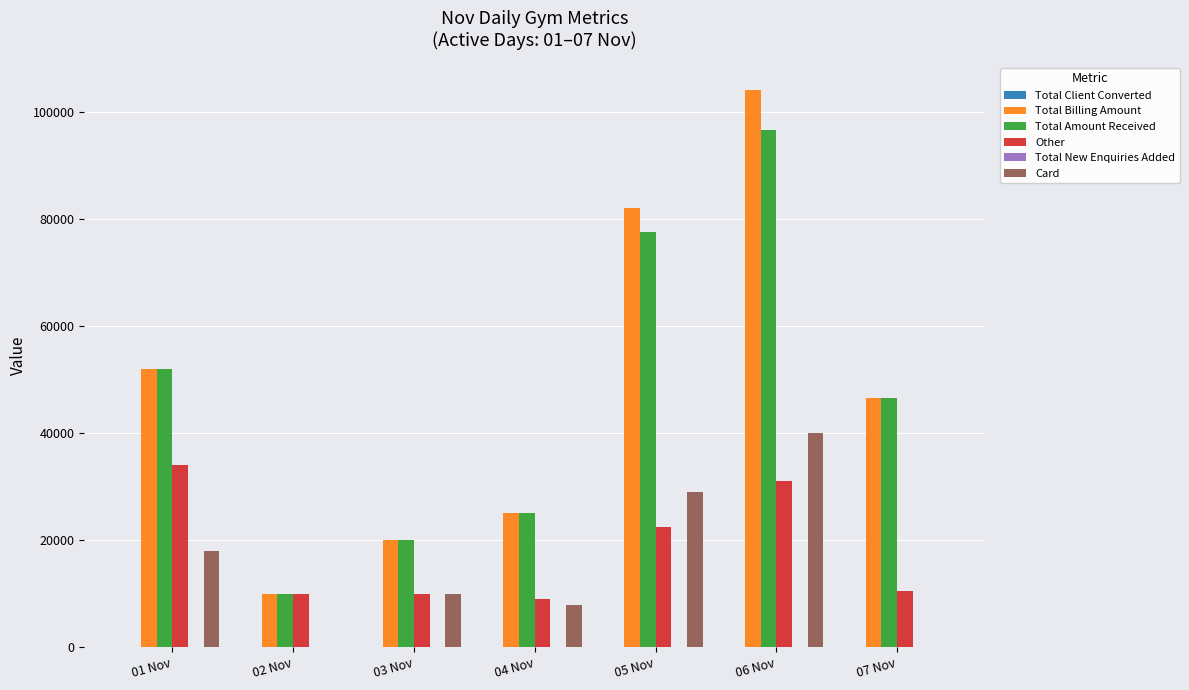

Between 02 Nov and 06 Nov, which series saw the biggest shift?

Total Billing Amount